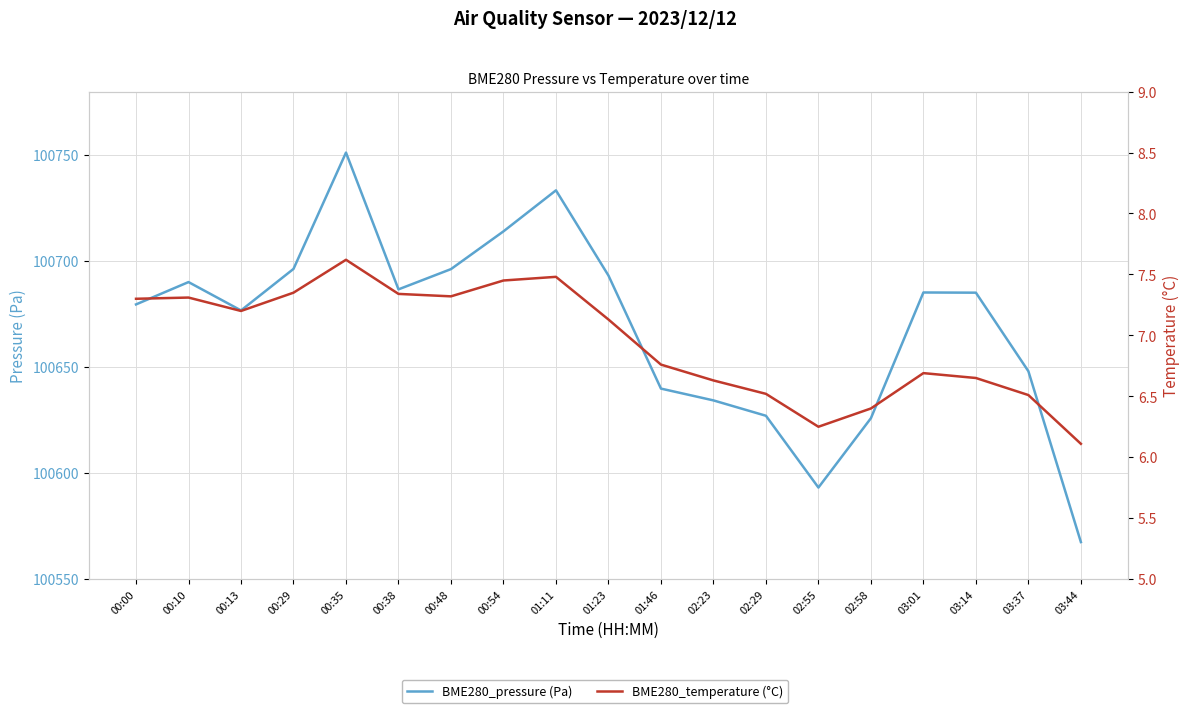

What are all the series names shown in the legend?

BME280_pressure (Pa), BME280_temperature (°C)